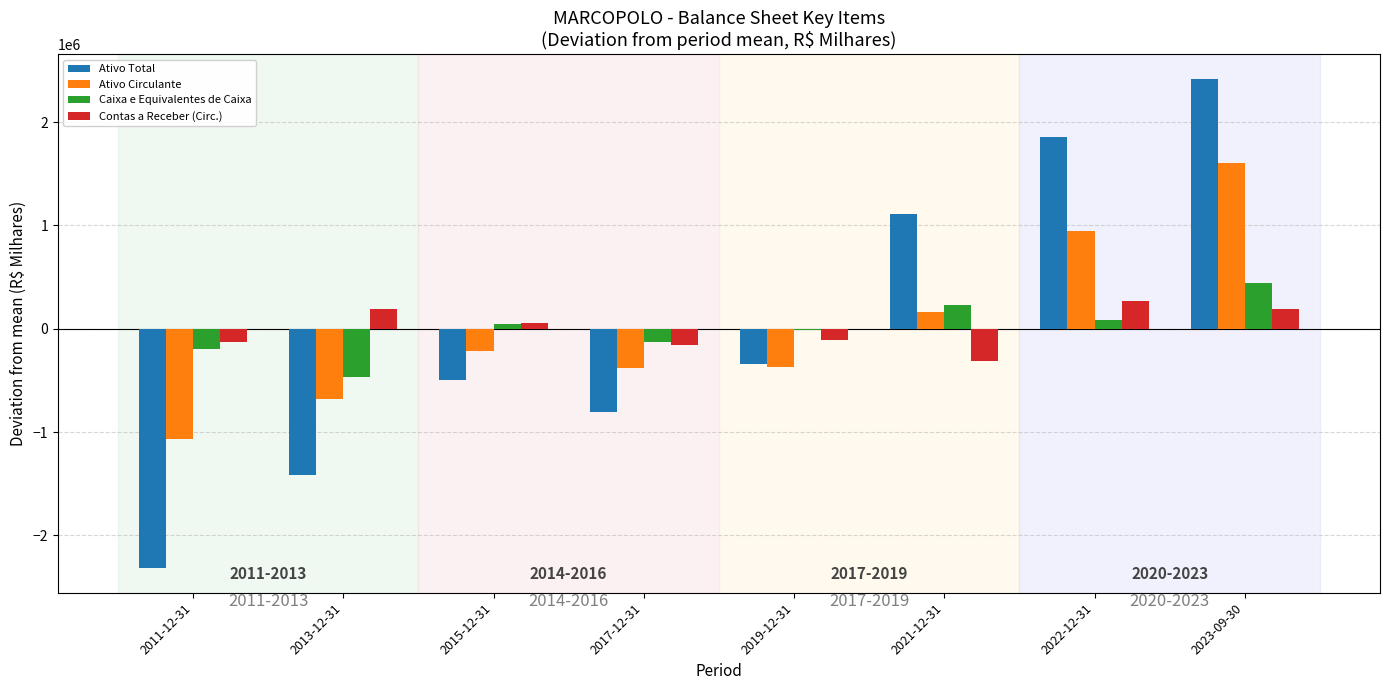

What is the total value across all series at 2023-09-30?

4667954.5